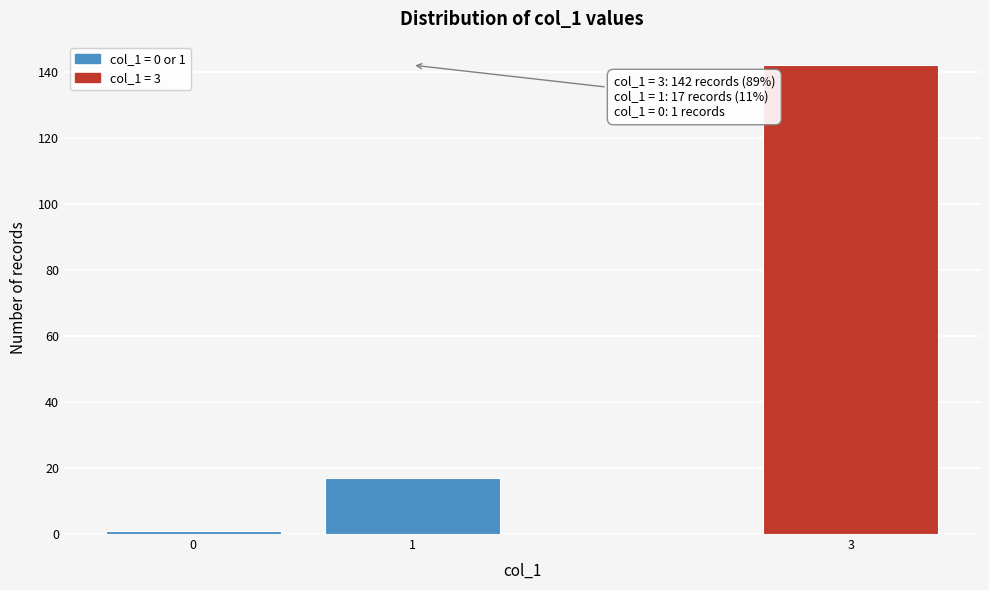

Reading left to right, extract all data points from this chart.

0=1	1=17	3=142